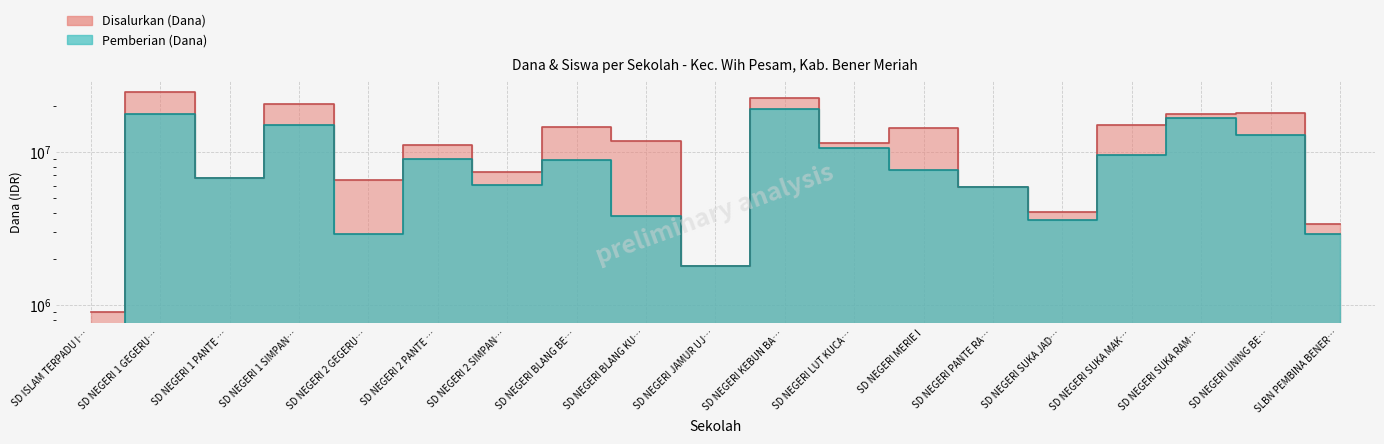

True or false: Disalurkan (Dana) has a value of 20605597 at SD NEGERI MERIE I.

False